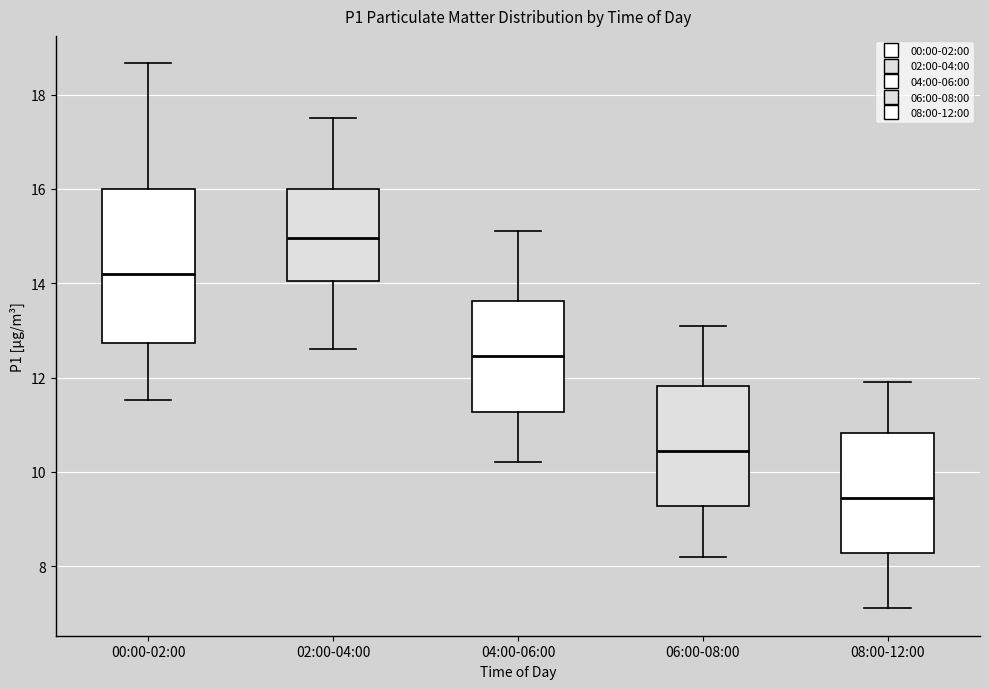

Comparing the boxes themselves (not the whiskers), which one is the tallest?

00:00-02:00